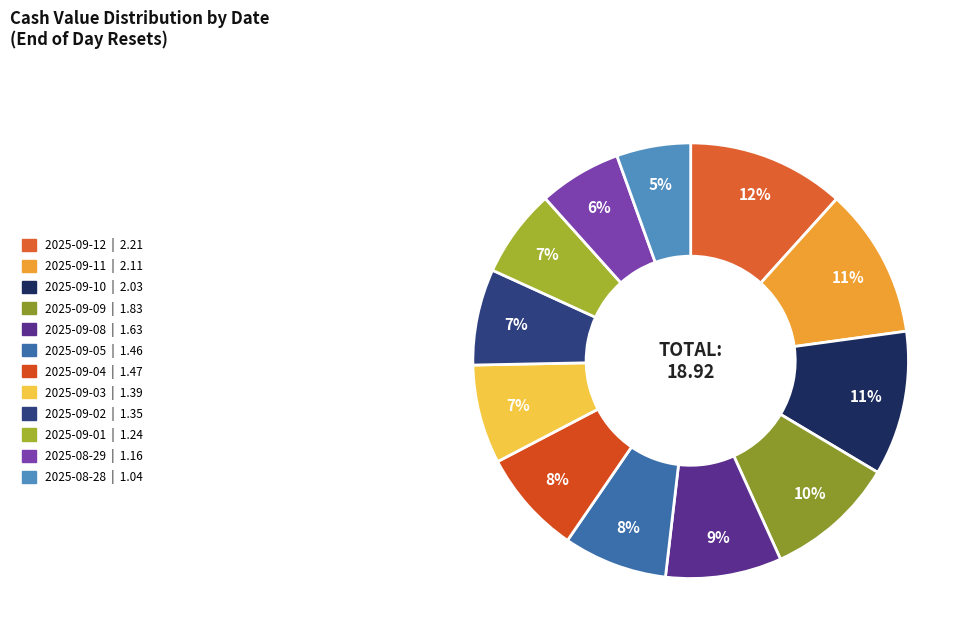

The 2025-09-10 slice represents 11% of the pie. True or false?

True